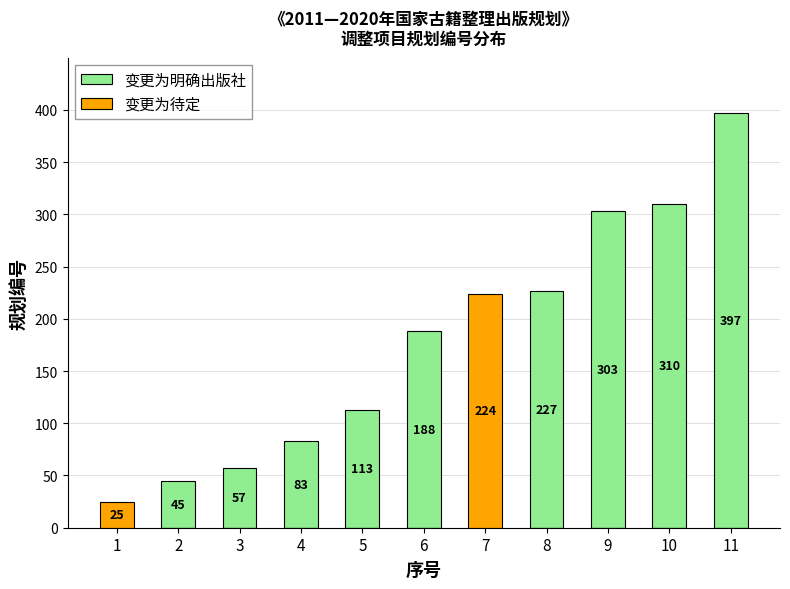

Is the value of 变更为待定 at 5 greater than the value of 变更为明确出版社 at 2?

No